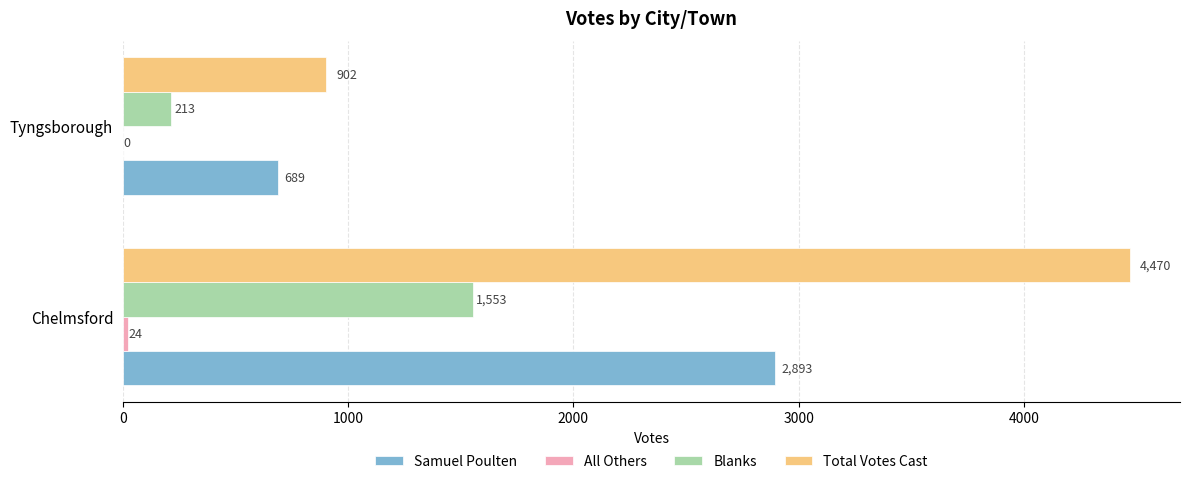

How many categories are shown in the chart?

2